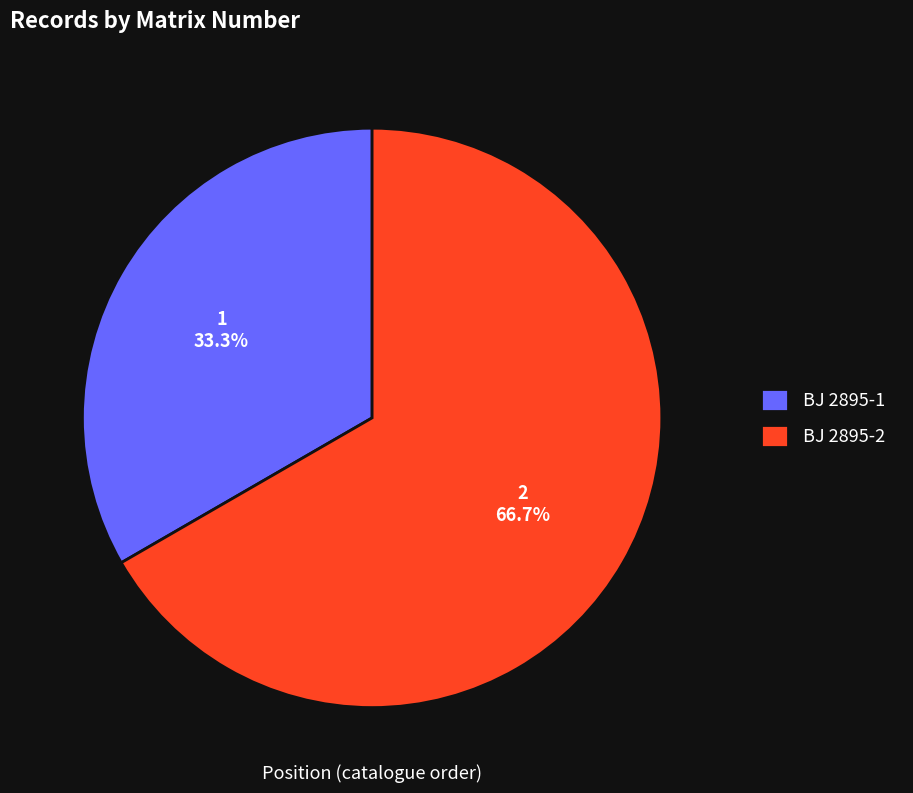

What is the ratio of the value at BJ 2895-1 to the value at BJ 2895-2?

0.5